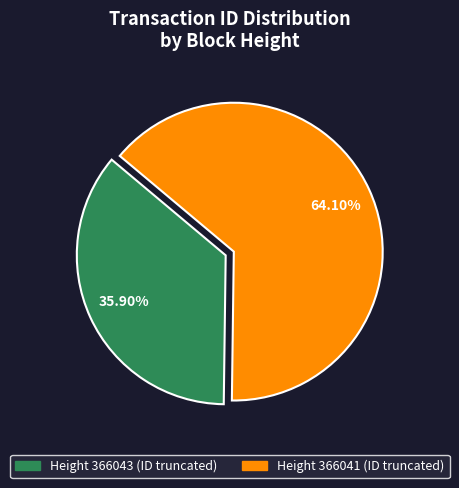

Does any single category account for the majority?

Yes